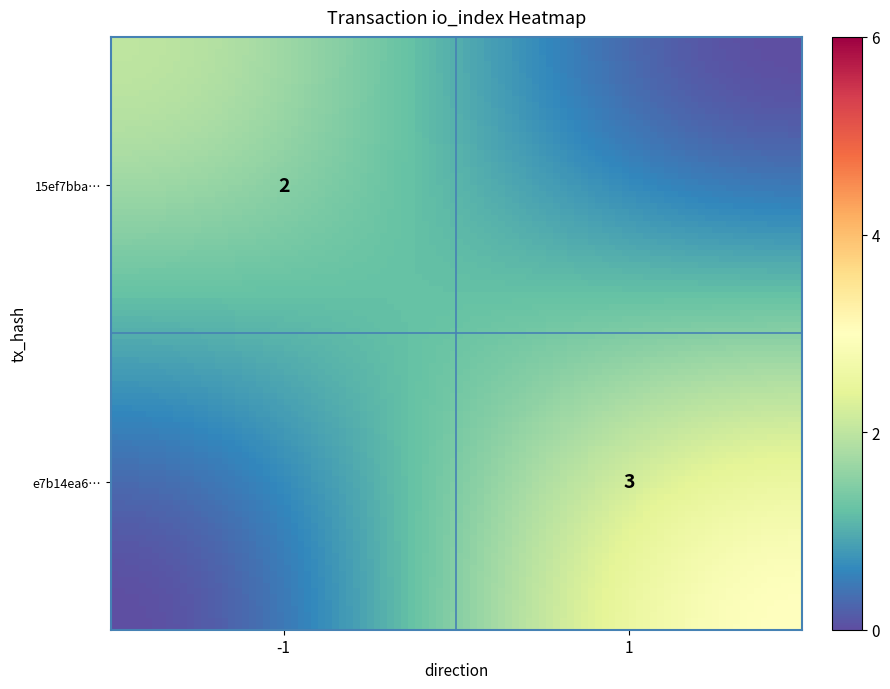

What is the difference between the highest and lowest values at direction?

2